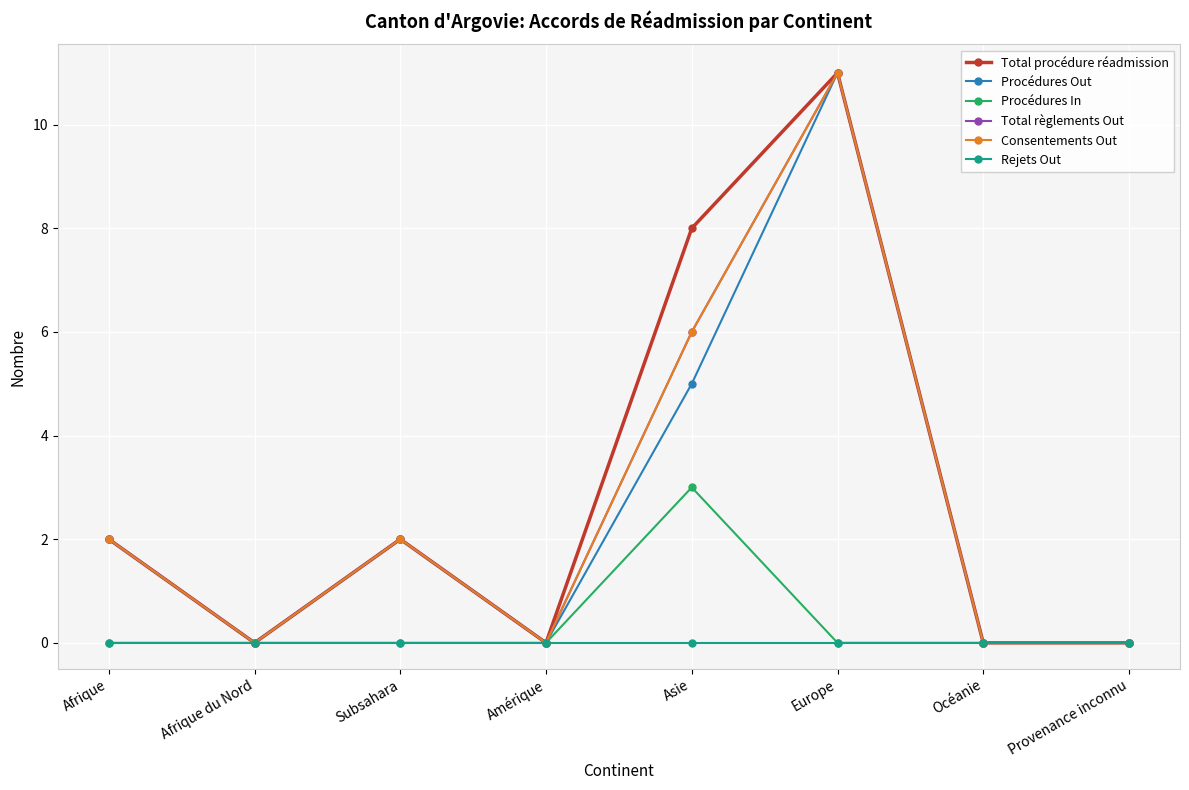

Does the chart display data point markers on the line(s)?

Yes